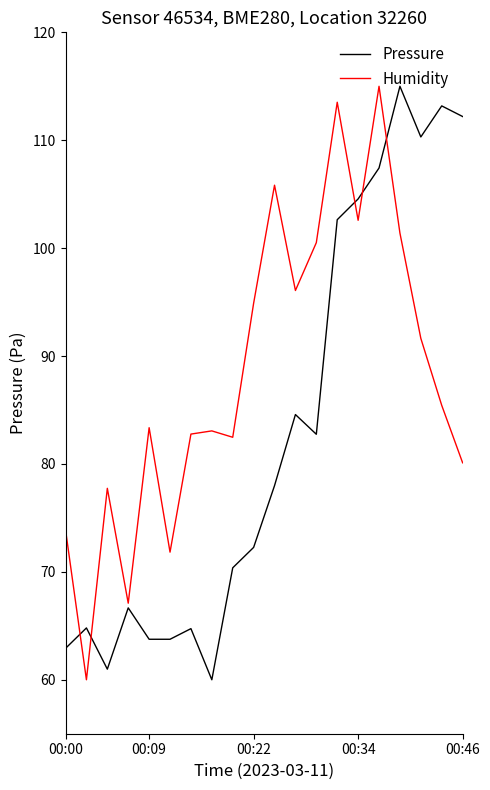

Which series has the largest total across all categories?

Humidity